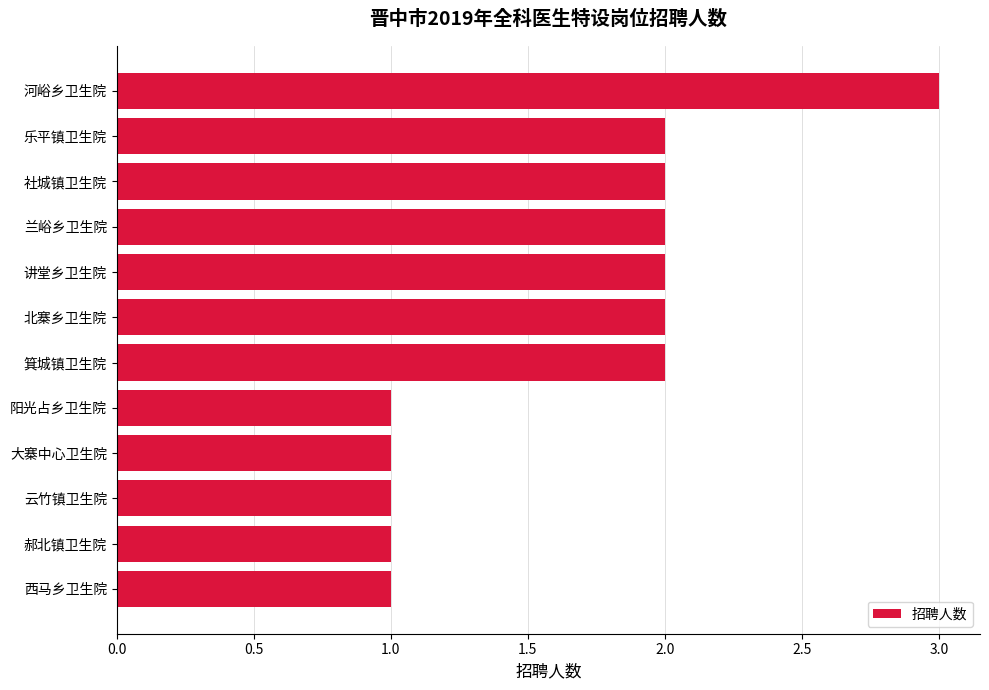

Reading top to bottom, transcribe all the data shown in this chart.

河峪乡卫生院=3	乐平镇卫生院=2	社城镇卫生院=2	兰峪乡卫生院=2	讲堂乡卫生院=2	北寨乡卫生院=2	箕城镇卫生院=2	阳光占乡卫生院=1	大寨中心卫生院=1	云竹镇卫生院=1	郝北镇卫生院=1	西马乡卫生院=1